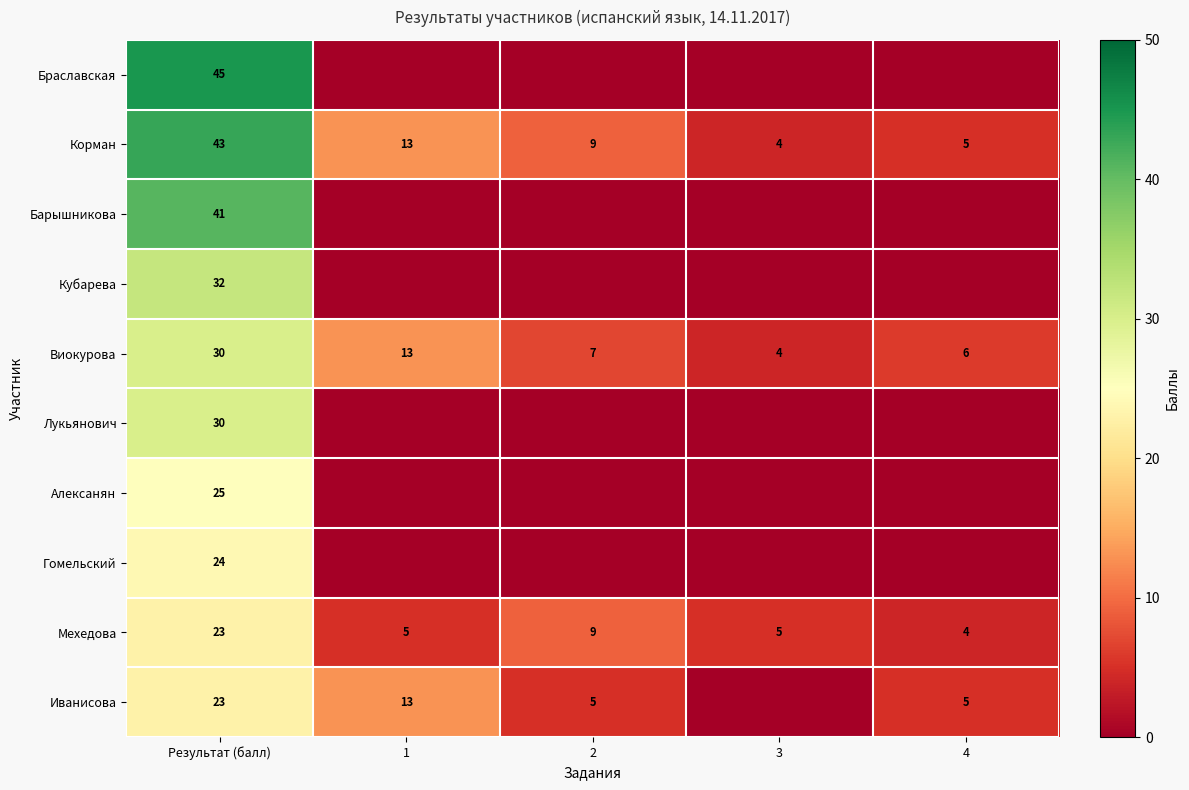

What is the difference between the maximum and minimum values in the Виокурова series?

26